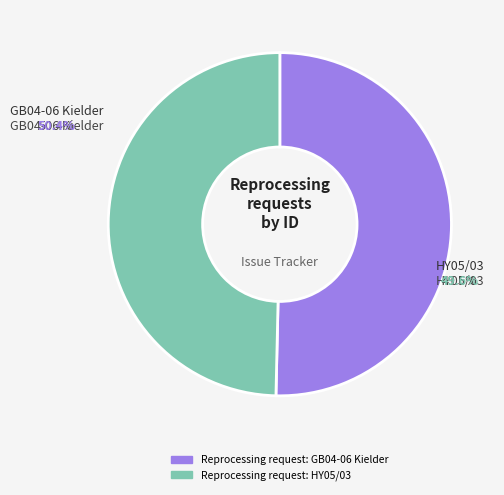

Which has a higher value, Reprocessing request: HY05/03 or Reprocessing request: GB04-06 Kielder?

Reprocessing request: GB04-06 Kielder